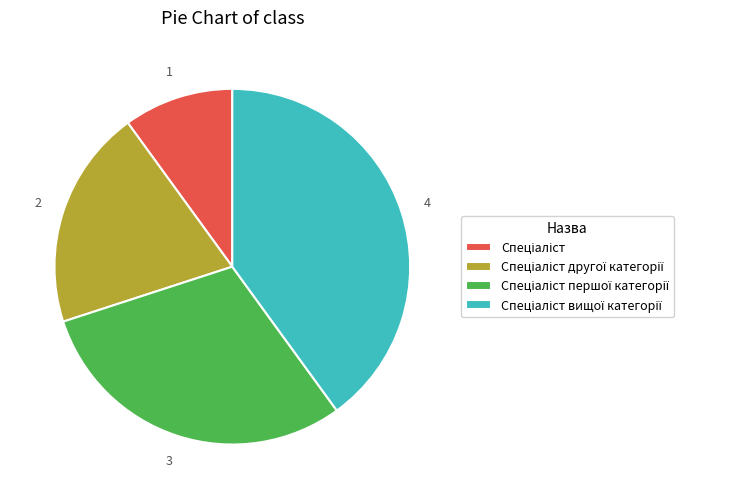

Is there any slice that represents more than half of the pie?

No